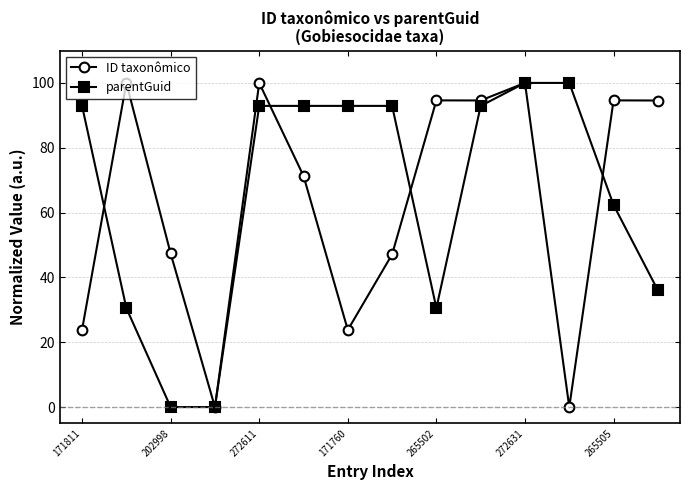

How many values in the parentGuid series exceed 92?

8